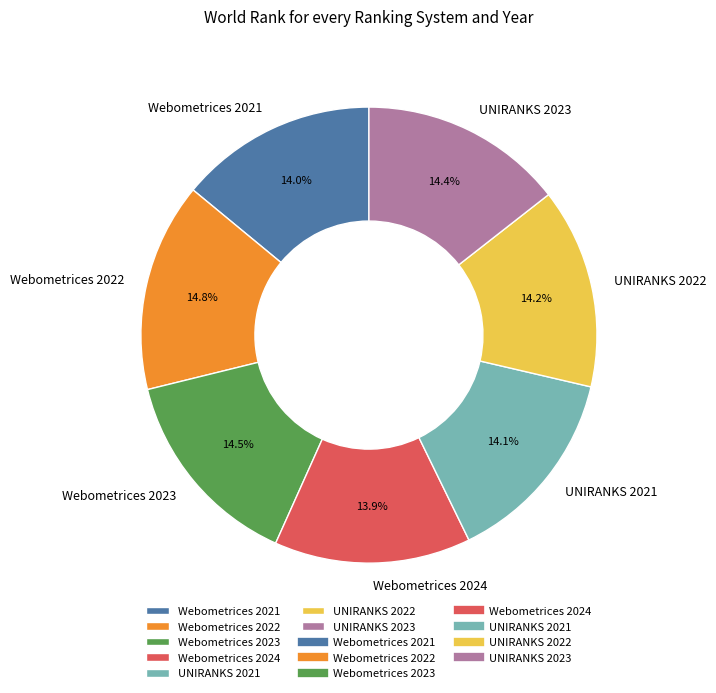

What is the ratio of the value at UNIRANKS 2022 to the value at UNIRANKS 2023?

1.0